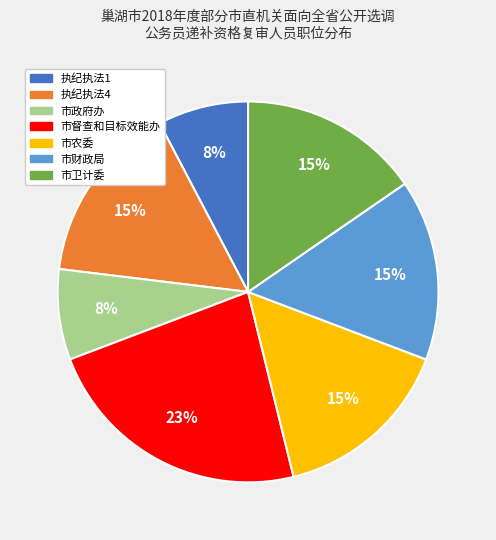

Do 市政府办 and 市农委 together represent more than half of the pie?

No